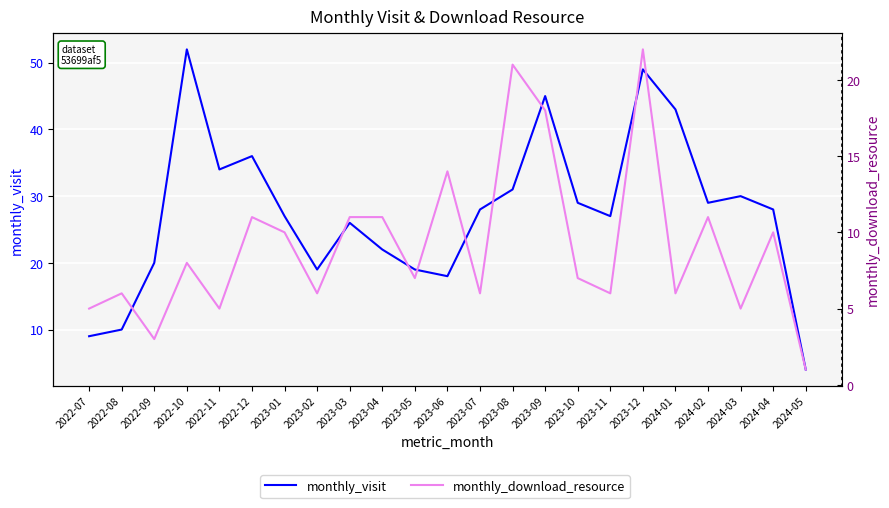

Is it true that monthly_visit equals 51 at 2023-10?

False